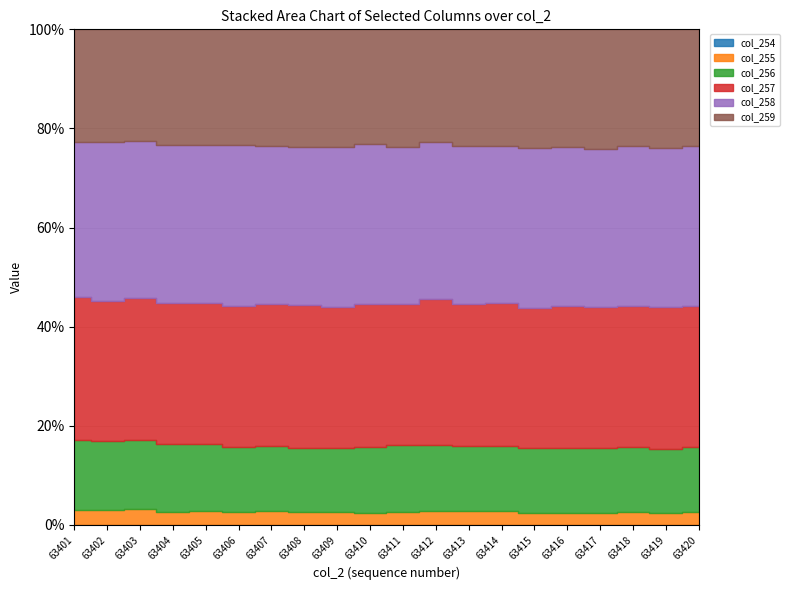

The col_259 series shows 5386 at 63413. True or false?

True